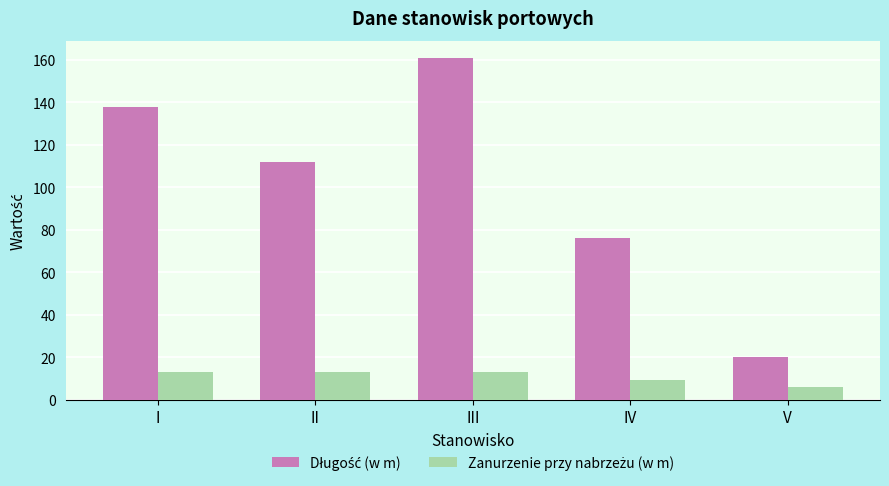

What is the difference between the highest and lowest values at IV?

66.6